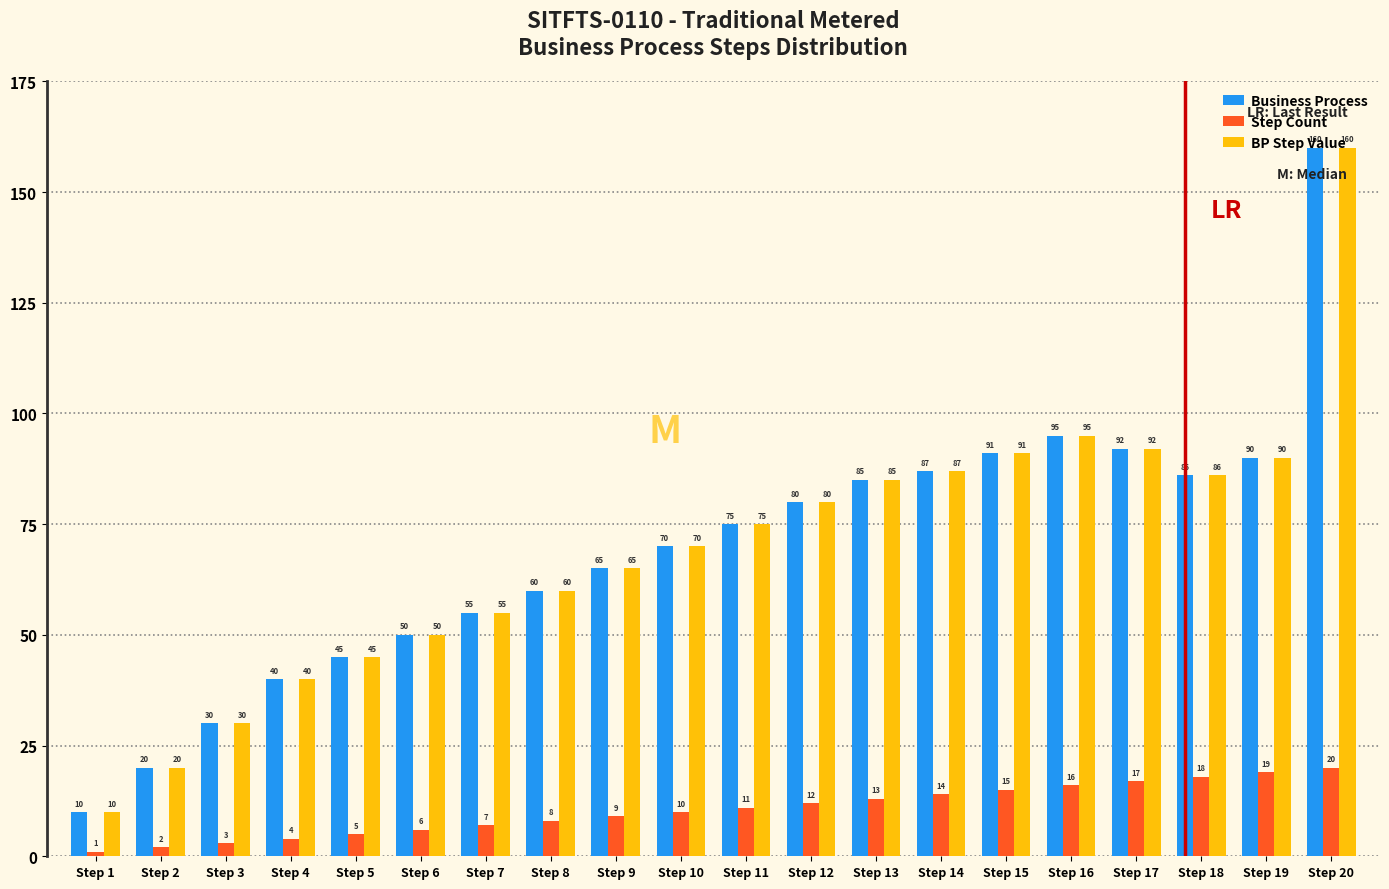

What are all the series names shown in the legend?

Business Process, Step Count, BP Step Value